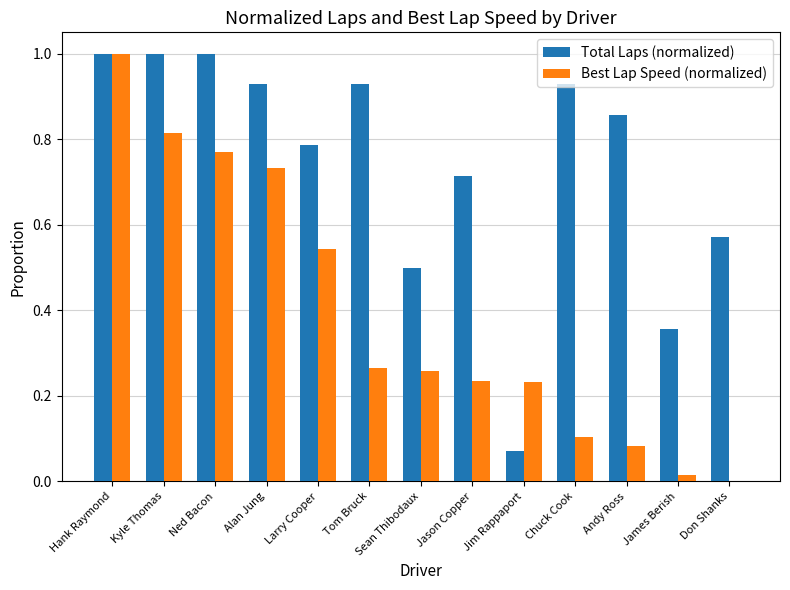

Which series changed the most between Jim Rappaport and Andy Ross?

Total Laps (normalized)